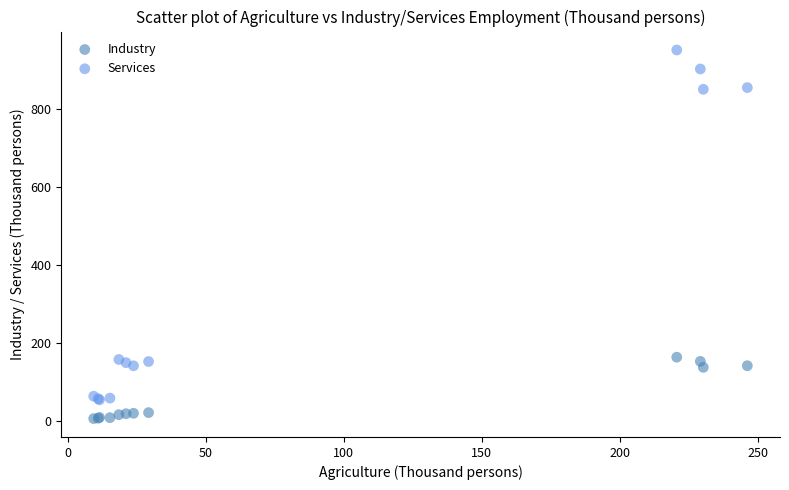

Which series reaches the maximum Y coordinate?

Services